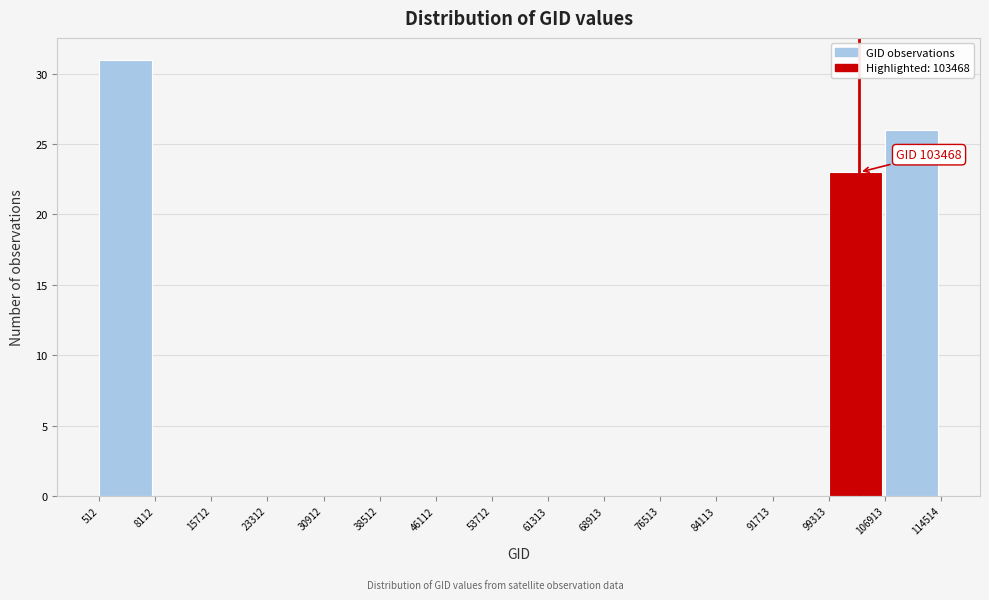

Over which range of the x-axis is the bar tallest?

512 to 8112